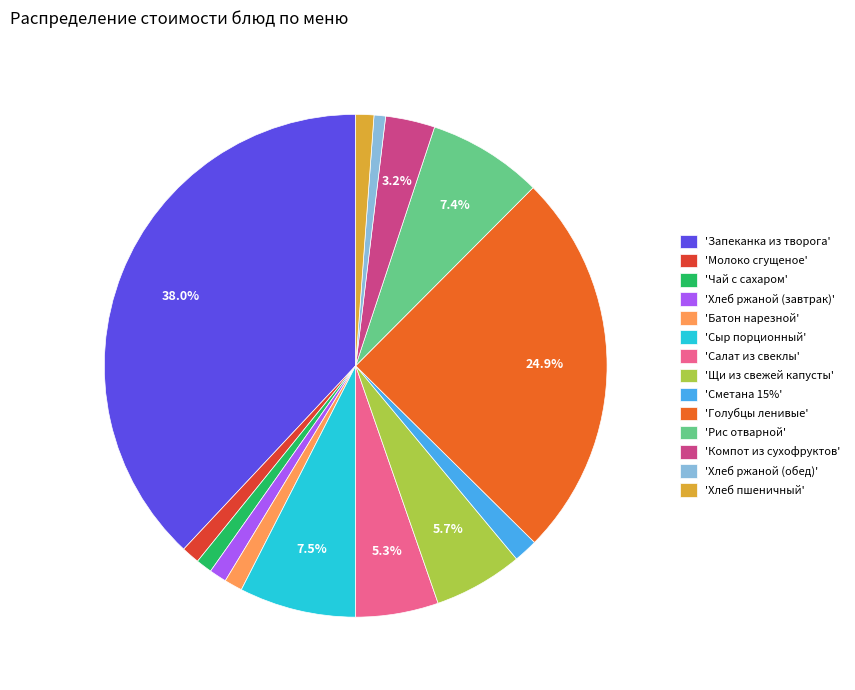

Is the sum of 'Салат из свеклы' and 'Хлеб ржаной (обед)' greater than half?

No